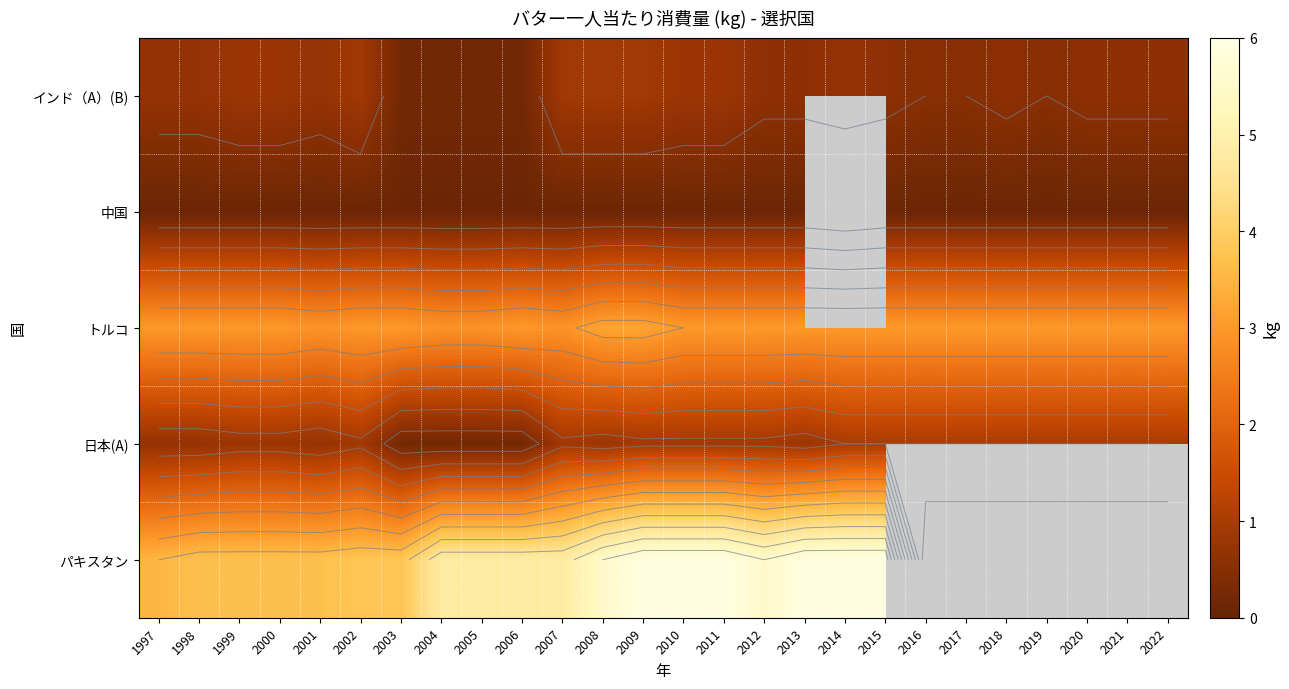

What is the difference between the highest and lowest values at 2006?

4.7